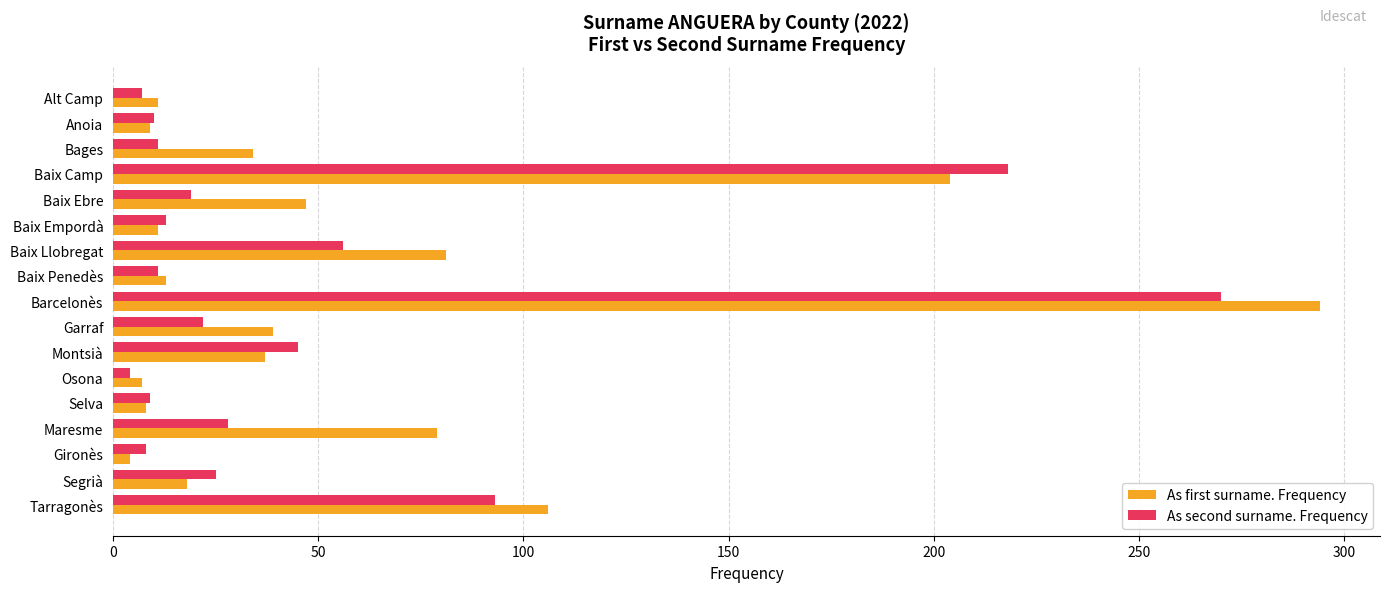

The value of As first surname. Frequency at Montsià is 37. True or false?

True